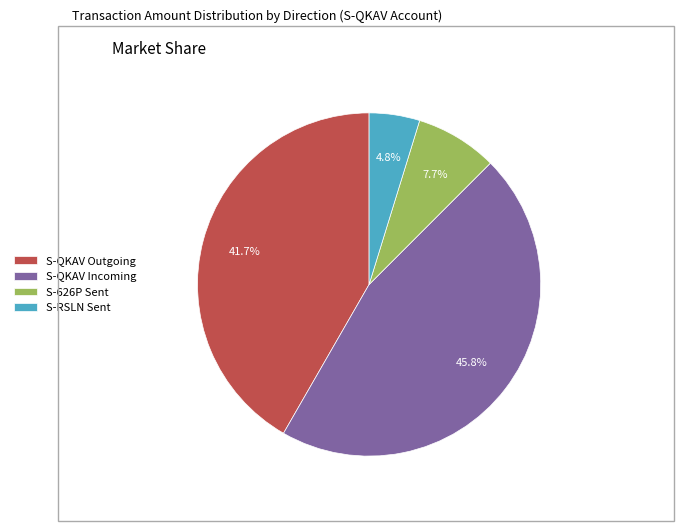

Is there any slice that represents more than half of the pie?

No